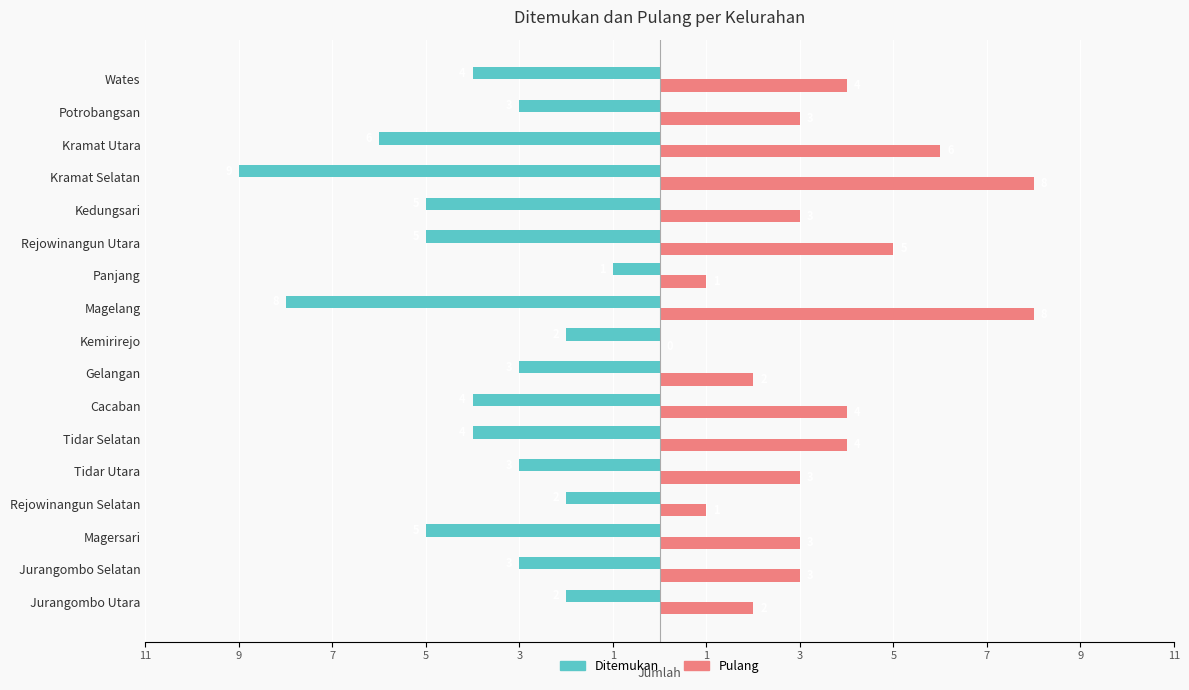

What is the average value of the Ditemukan series?

-4